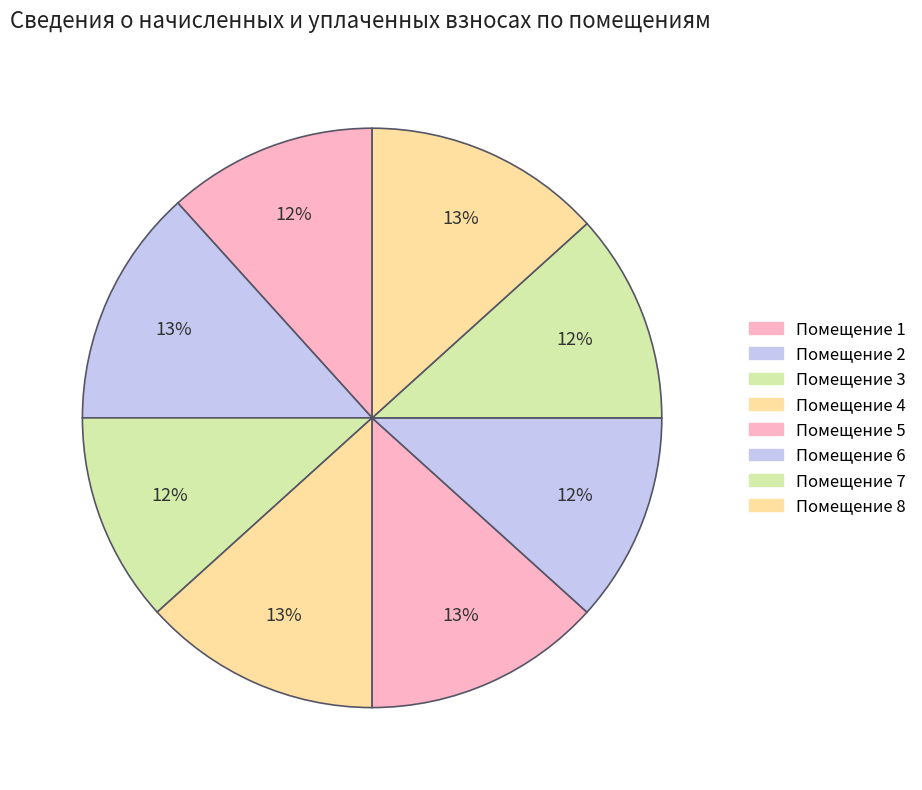

How many slices are in this pie chart?

8